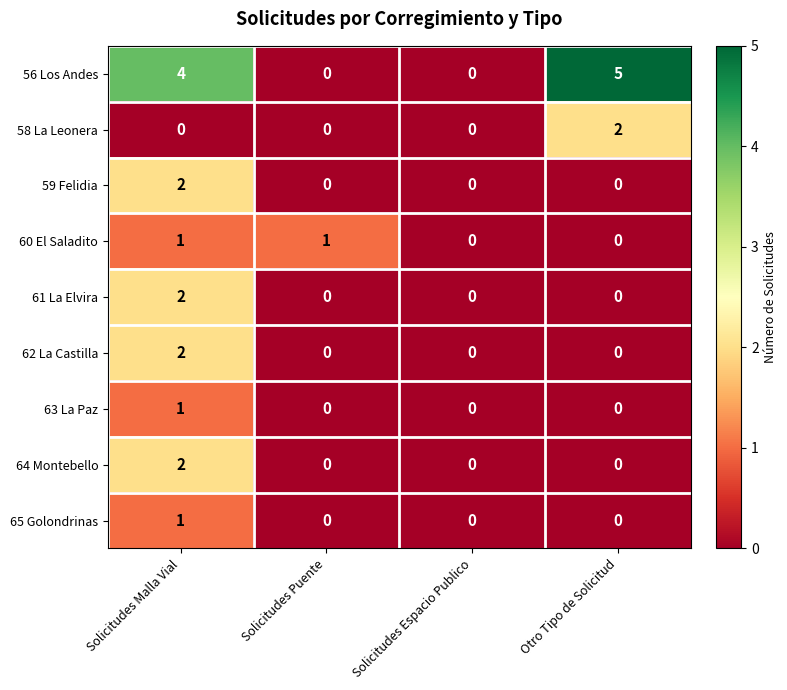

Which series has the largest range (max minus min)?

56 Los Andes